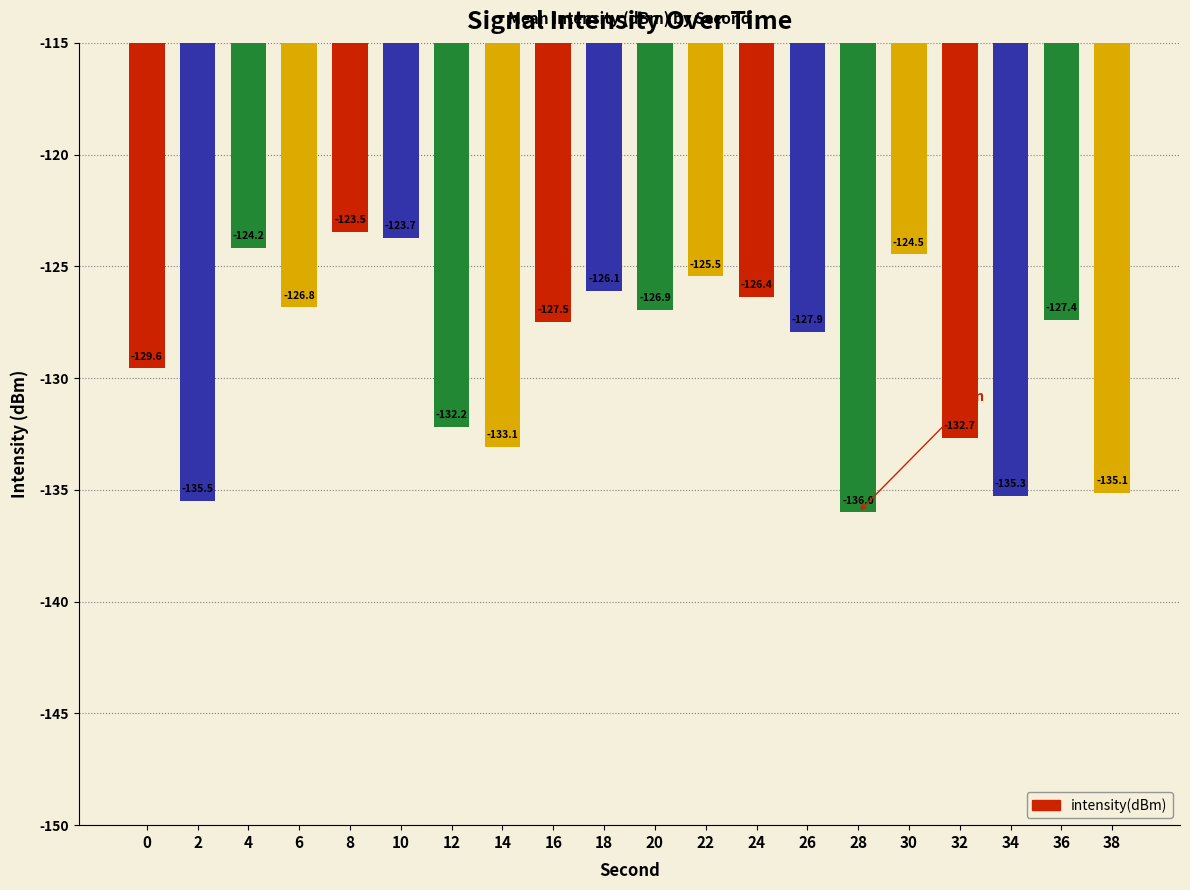

The chart shows a value of -189.6 at 16. True or false?

False